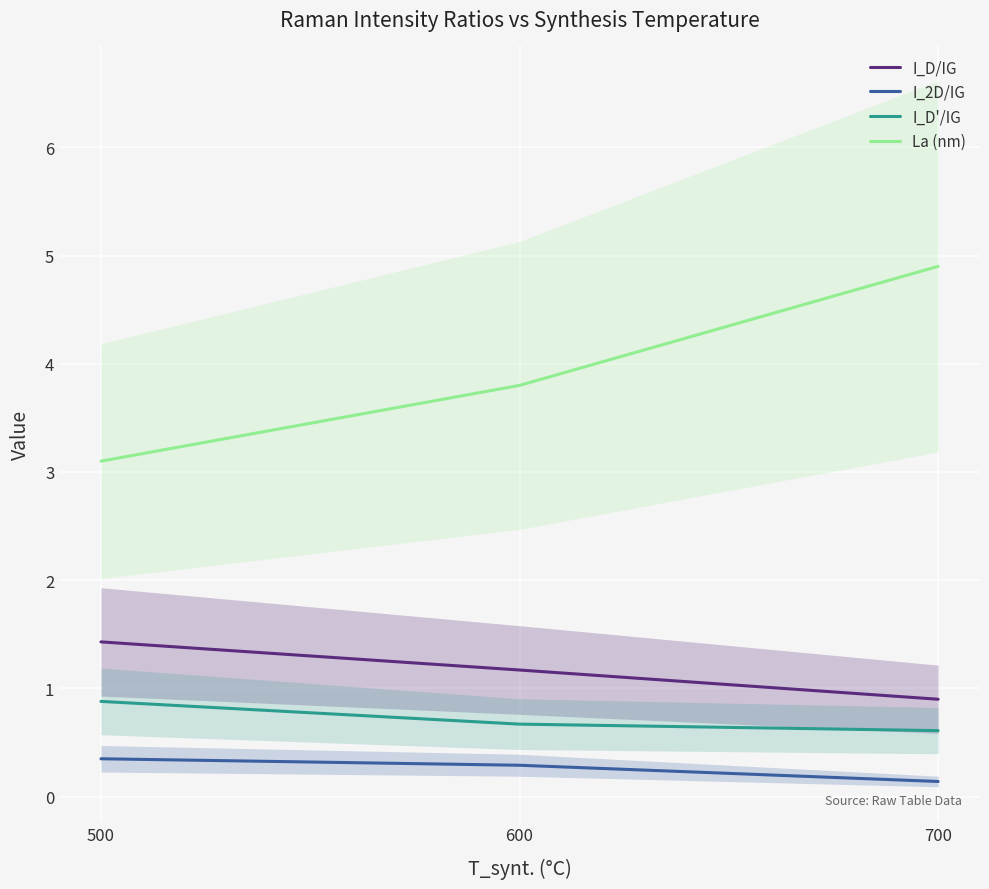

The value of La (nm) at 700 is 6.9. True or false?

False